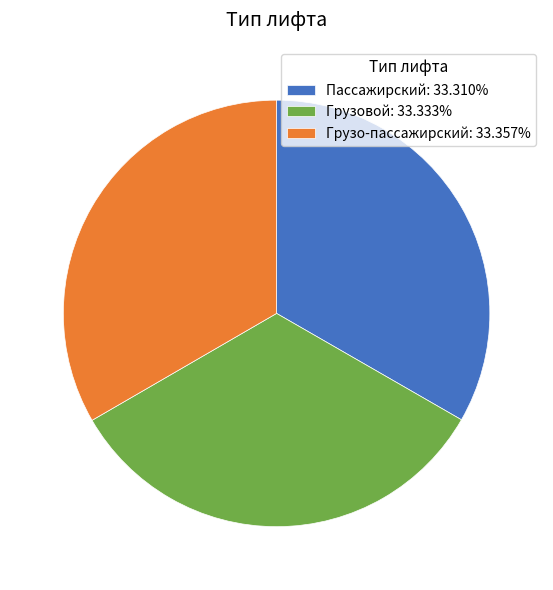

What is the ratio of the value at Грузо-пассажирский: 33.357% to the value at Грузовой: 33.333%?

1.0